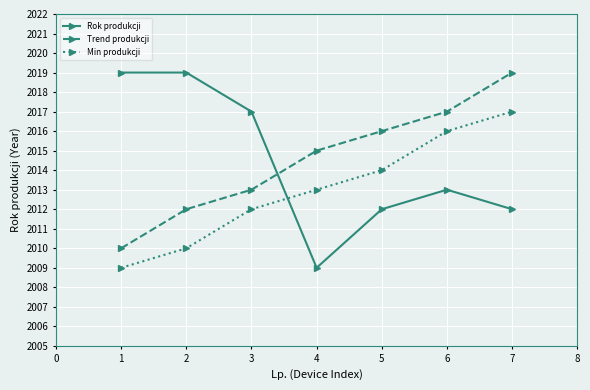

True or false: Min produkcji has more than 1 interior local peaks.

False